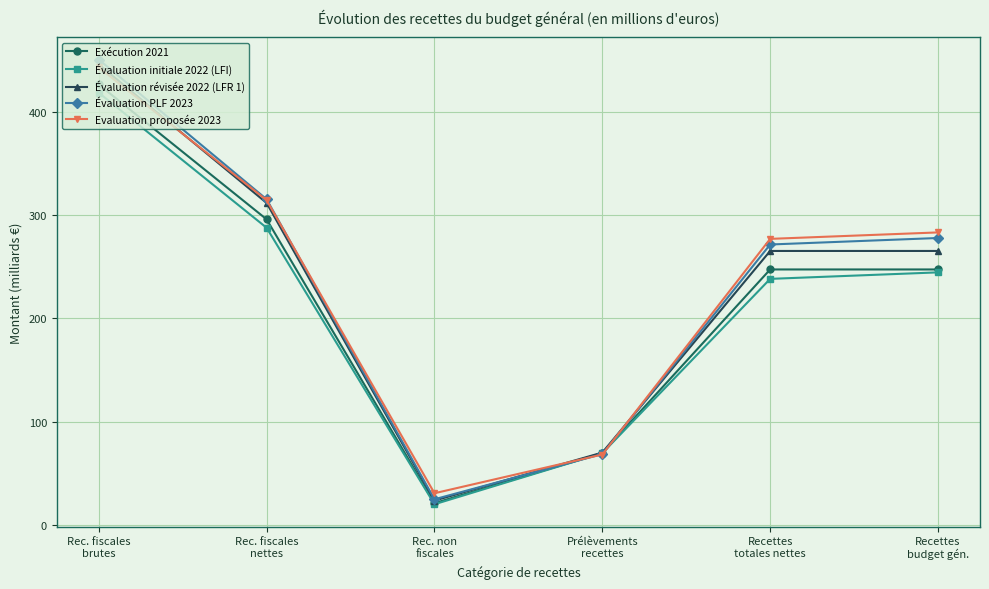

True or false: Évaluation PLF 2023 has more than 0 interior local peaks.

False